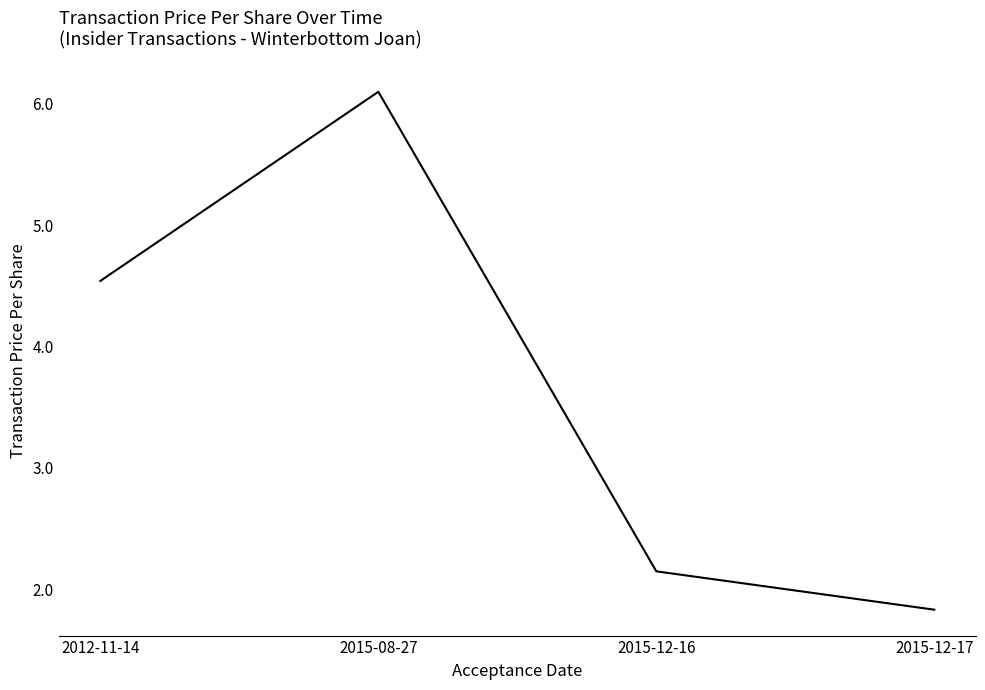

How many interior local peaks (higher than both neighbors) does the data have?

1